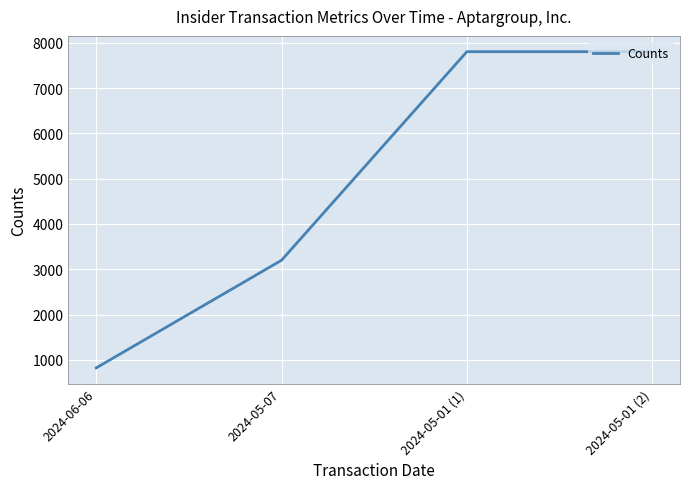

What is the maximum value shown in the chart?

7801